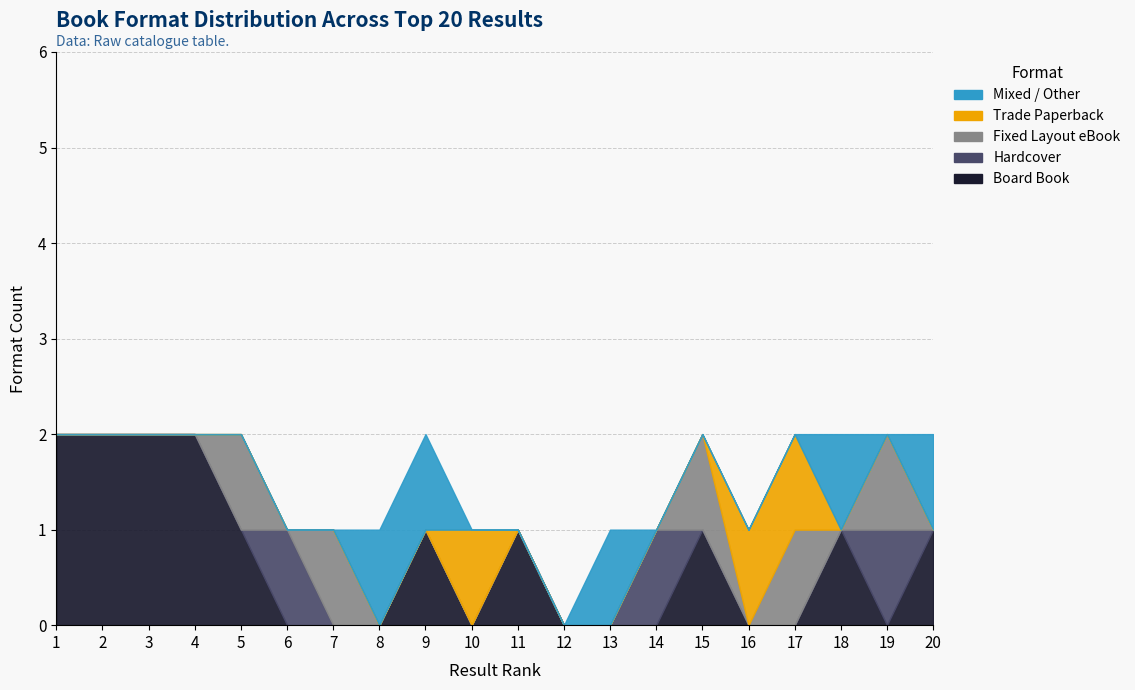

Between 7 and 6, which is larger?

7